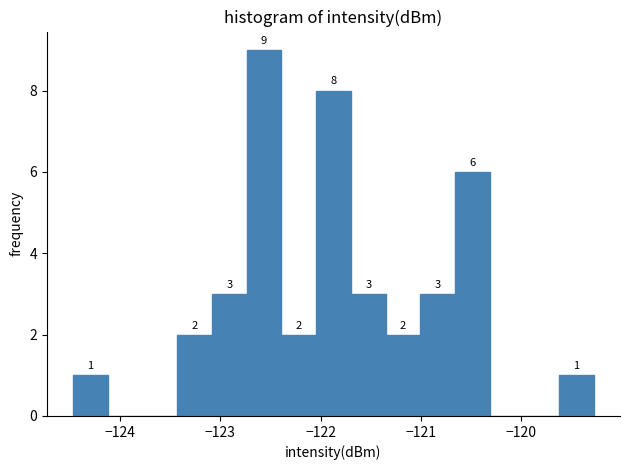

Around what value on the x-axis is the tallest bar? Give the approximate position of its centre, as read against the axis.

-122.6